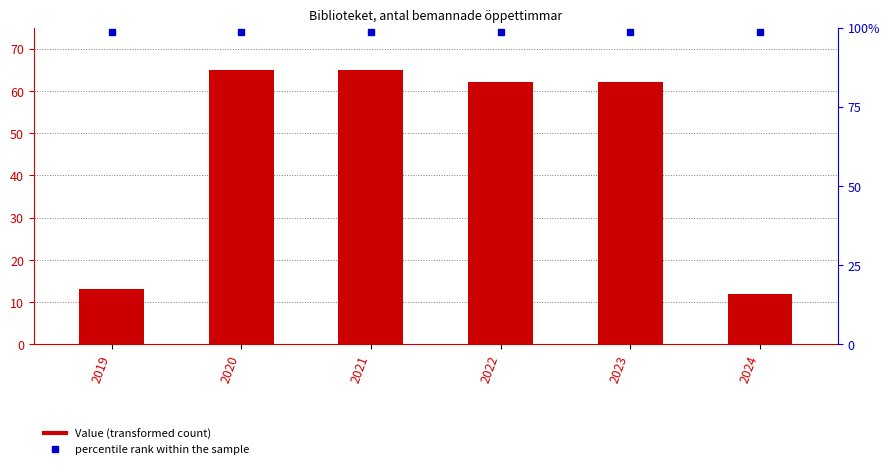

Is the value of Value at 2024 greater than the value of percentile rank within the sample at 2021?

No